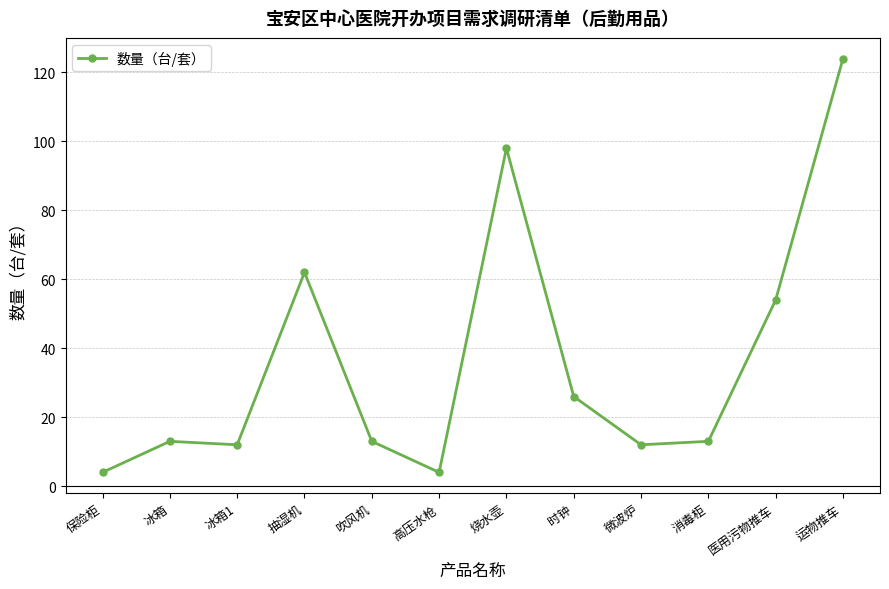

How many series are shown in this chart?

1